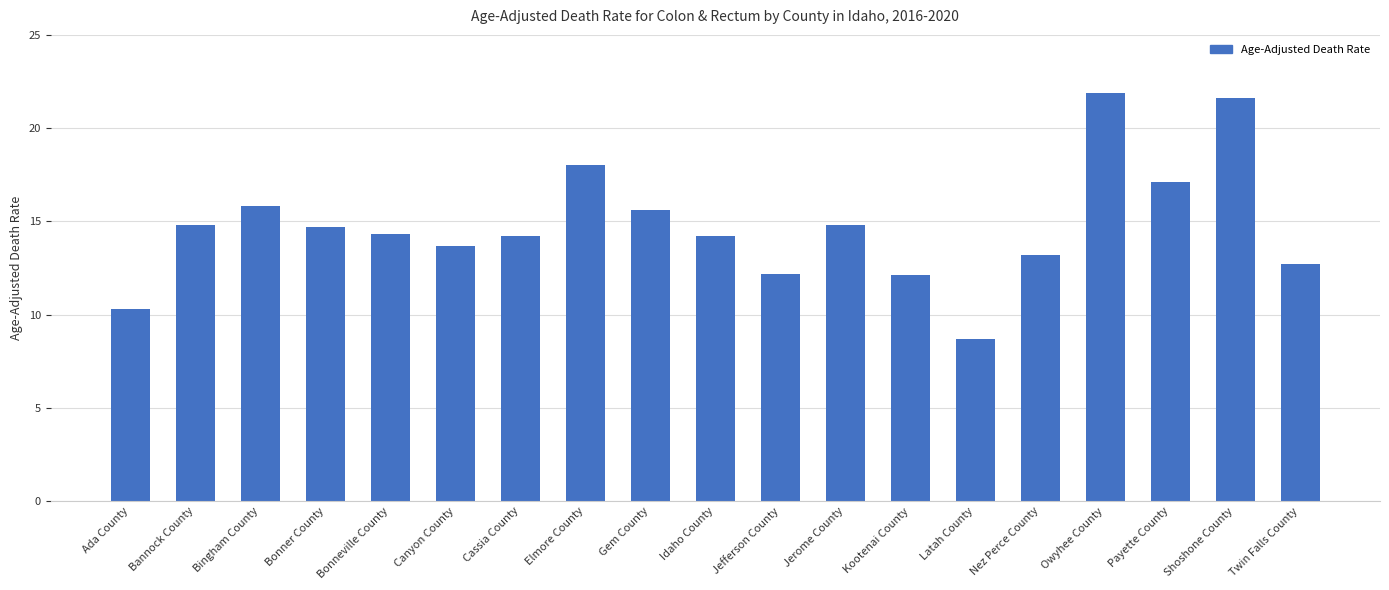

What is the smallest value displayed?

8.7